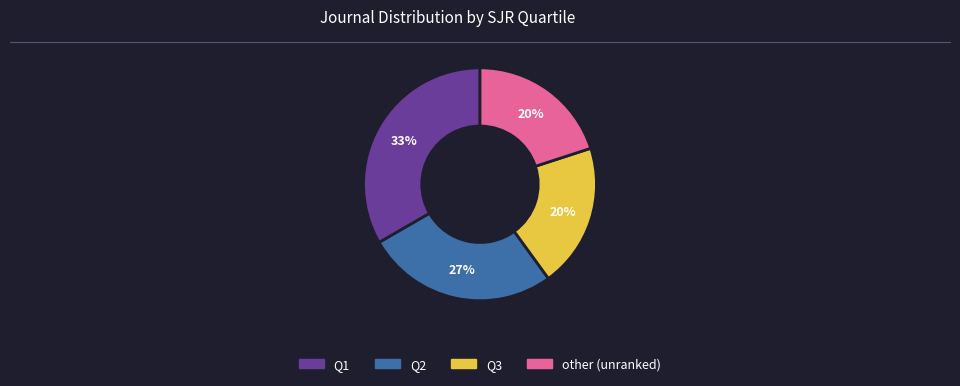

Combined, do other and Q1 account for over 50%?

Yes